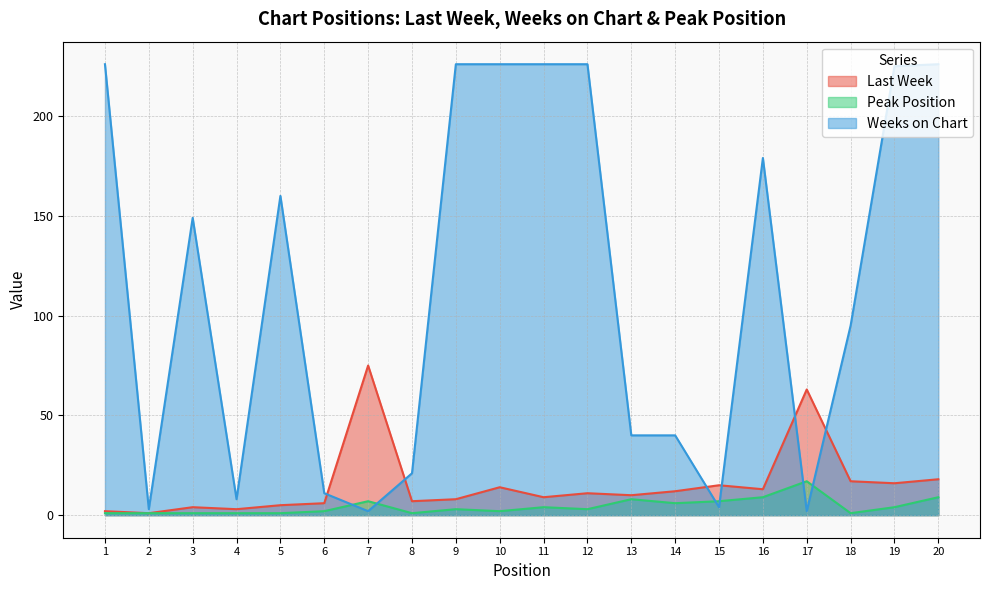

What are all the series names shown in the legend?

Last Week, Peak Position, Weeks on Chart